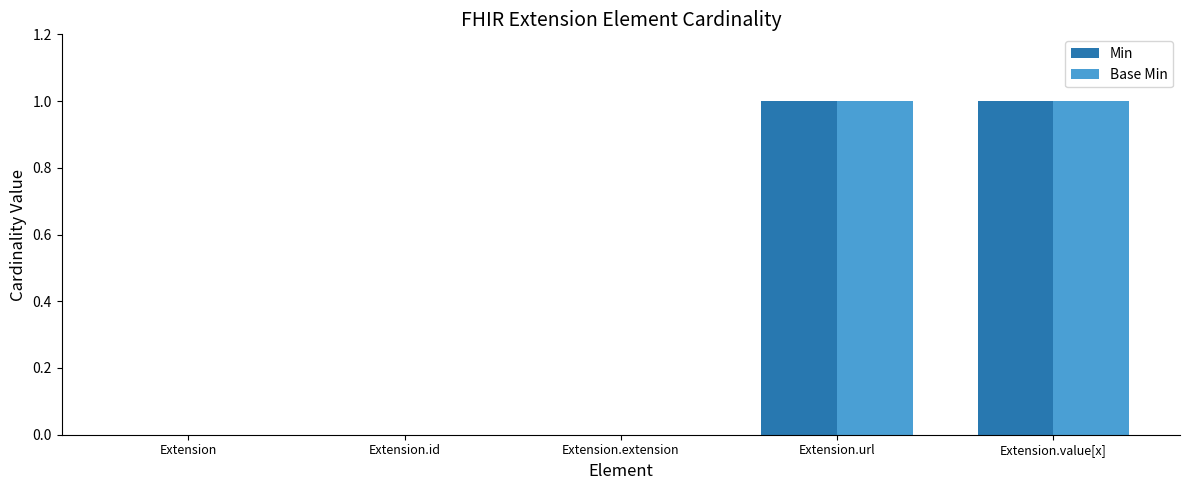

The value of Base Min at Extension.value[x] is 2. True or false?

False